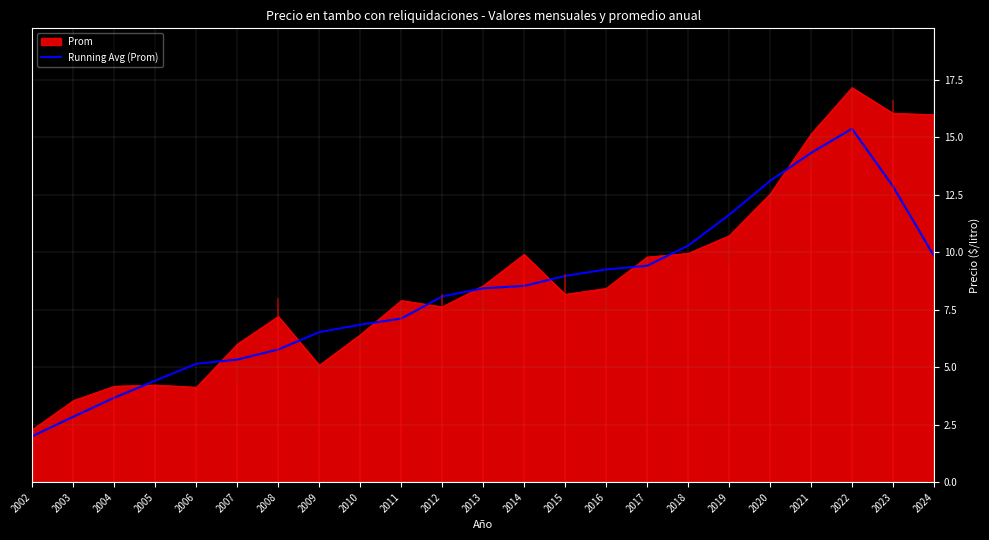

Which series has the widest spread of values?

Prom